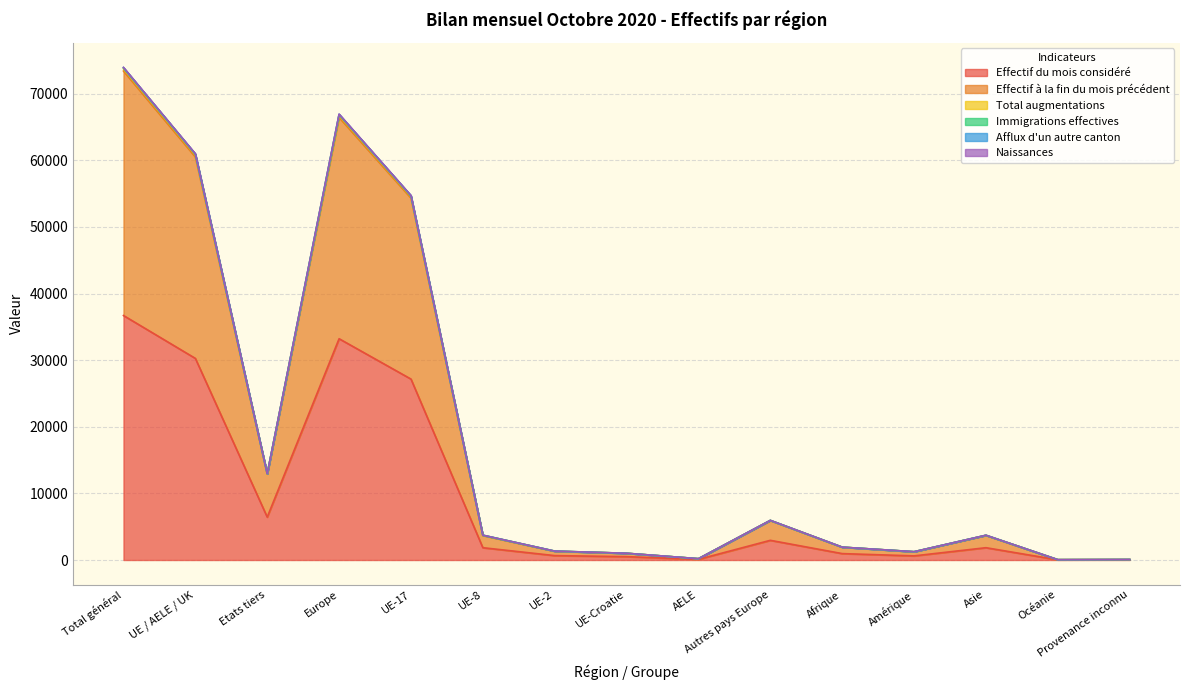

Does the chart have visible grid lines?

Yes